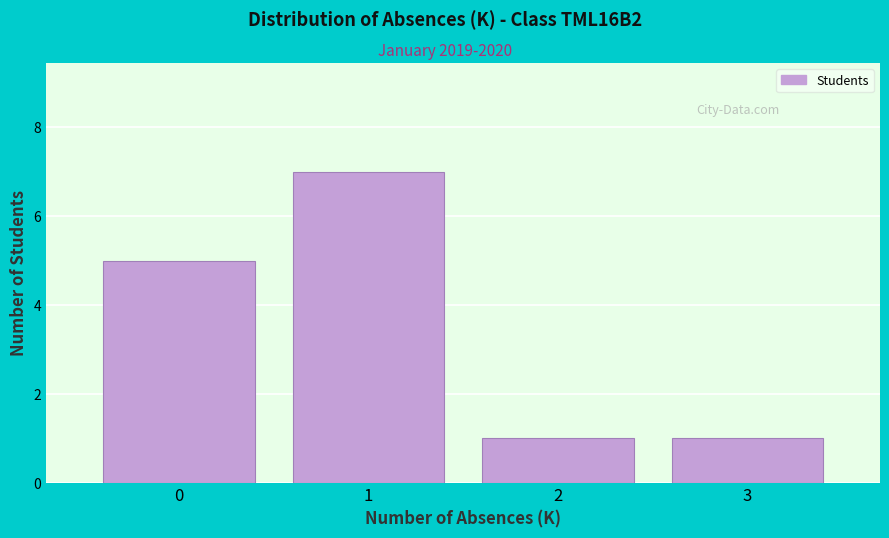

How tall is the bar that spans -0.5 to 0.5 on the x-axis? The values are not printed on the chart, so give them approximately, as read against the axis.

5